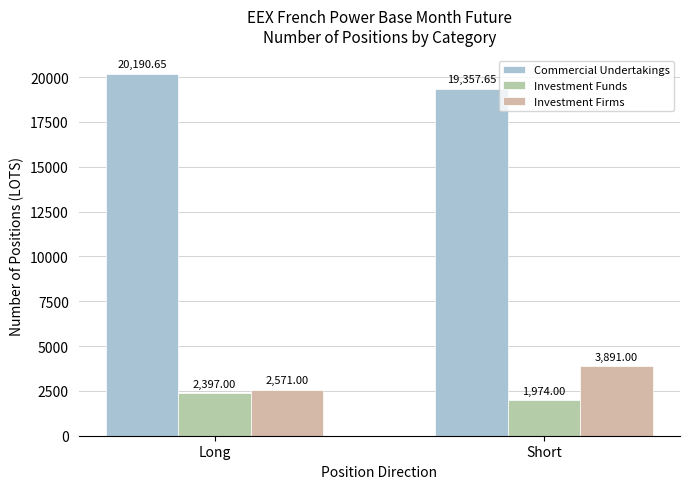

What is the highest value of the Investment Funds series?

2397.0